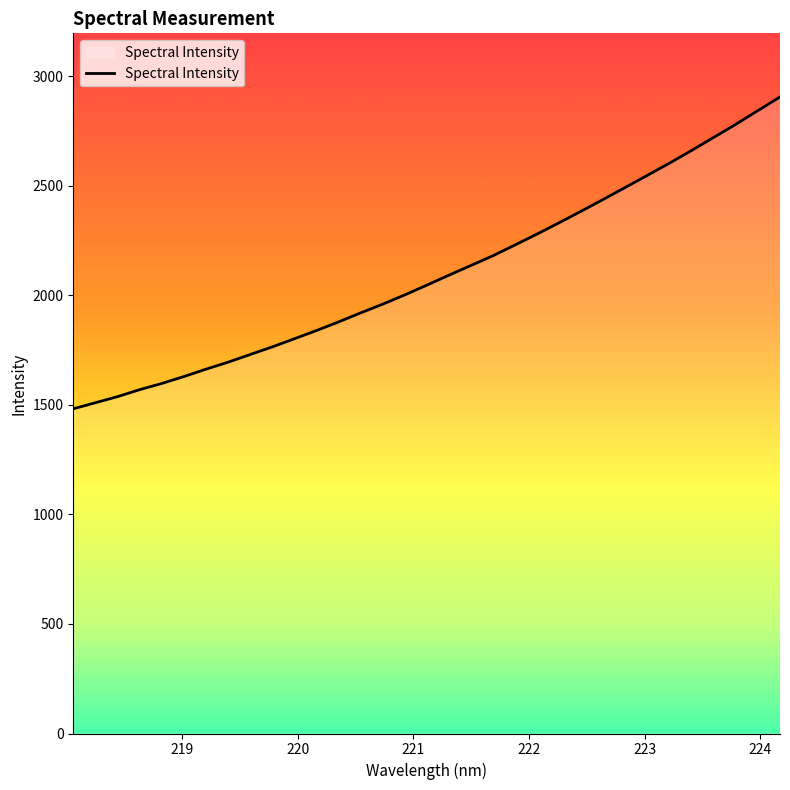

What is the maximum value shown in the chart?

2905.0